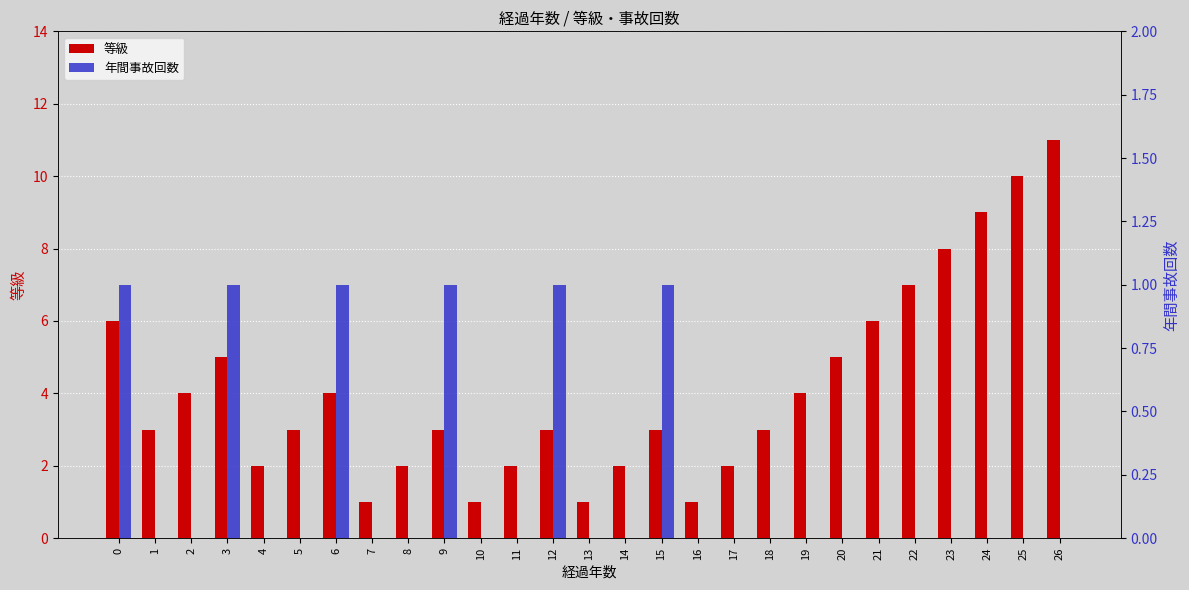

Are the bars grouped side by side (vs. stacked)?

Yes